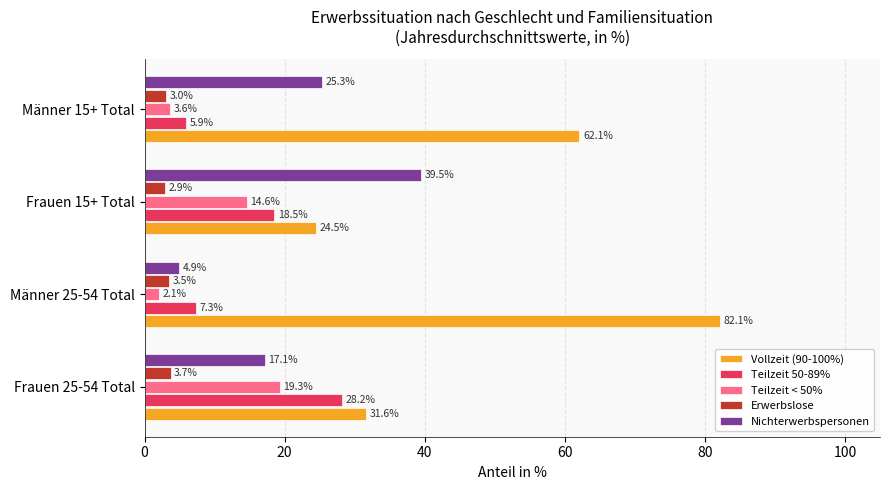

The value of Erwerbslose at Frauen 15+ Total is 2.9. True or false?

True